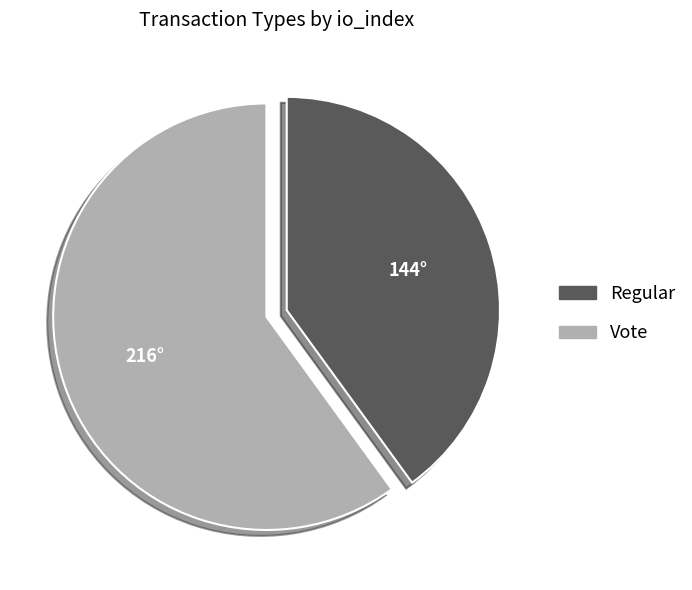

What is the ratio of the value at Regular to the value at Vote?

0.7